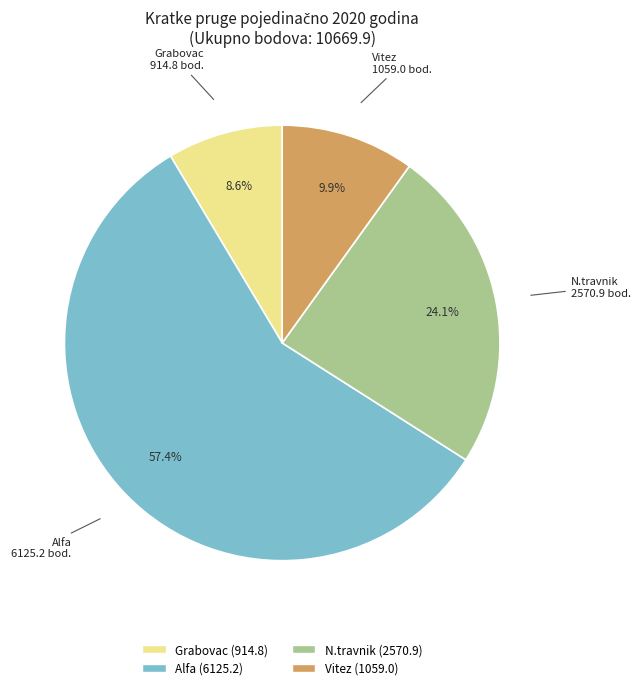

Is there a majority slice in this chart?

Yes